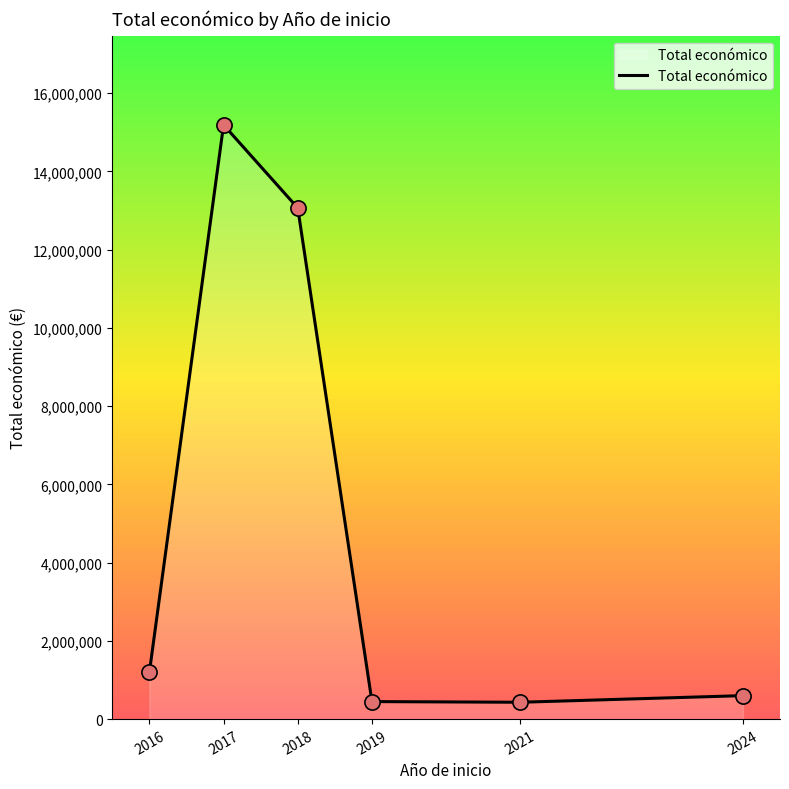

What is the change in value from 2016 to 2019?

-745205